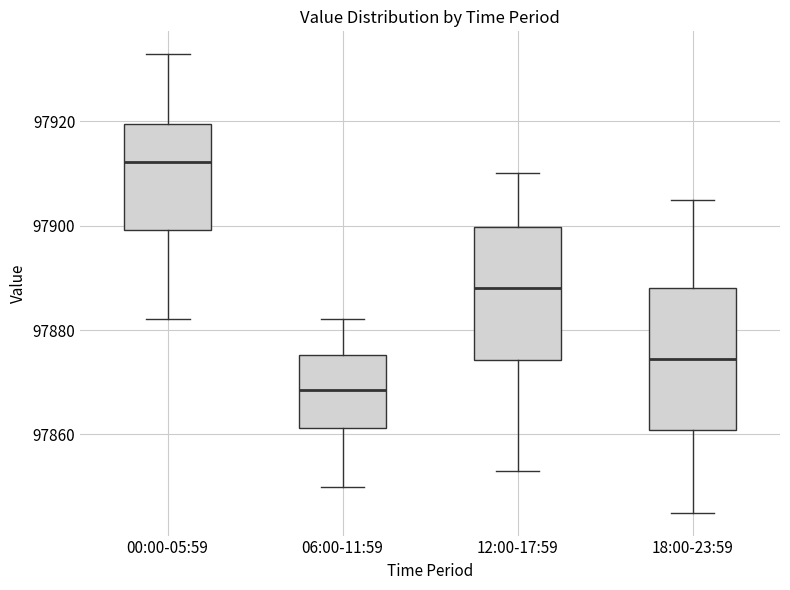

Where does the upper whisker of the box for 18:00-23:59 end on the y-axis? The values are not printed on the chart, so give them approximately, as read against the axis.

97906